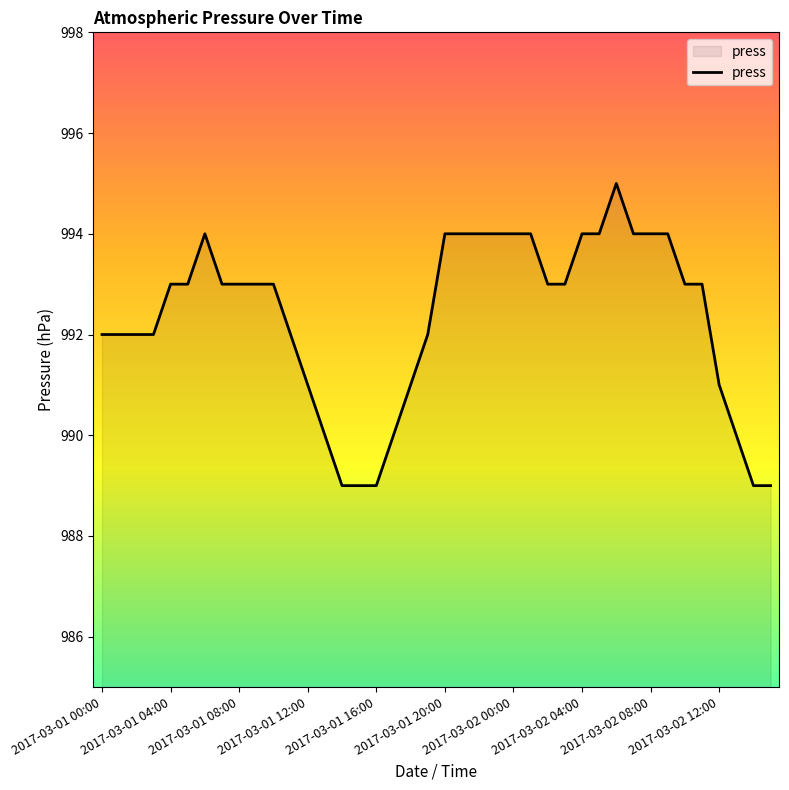

What is the difference between the maximum and minimum values?

6